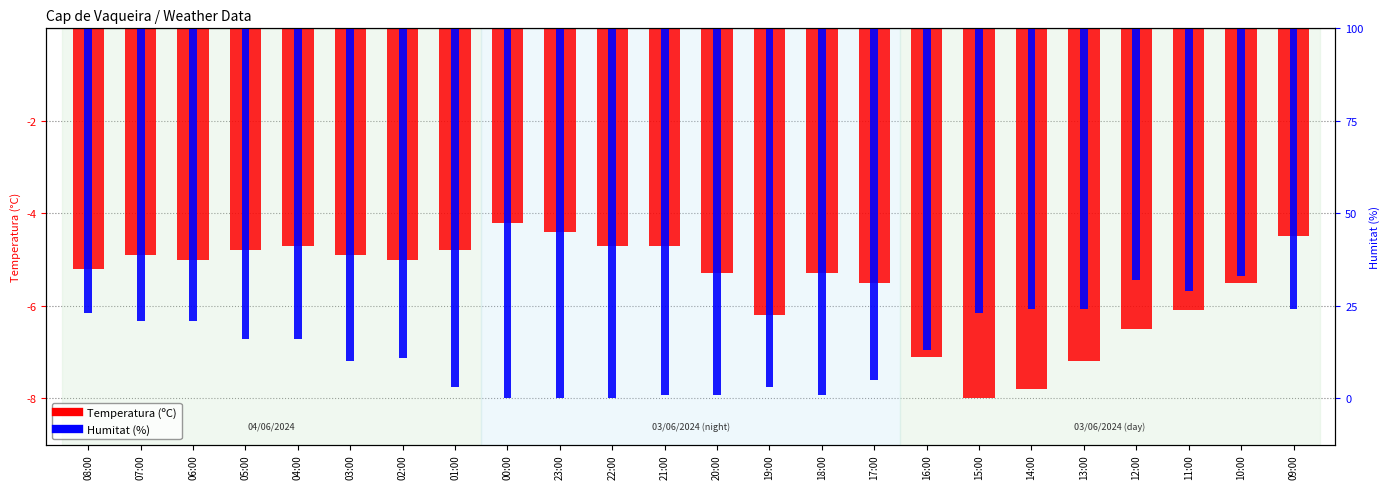

Rank the categories by Temperatura (ºC) value from highest to lowest.

00:00, 23:00, 09:00, 04:00, 22:00, 21:00, 05:00, 01:00, 07:00, 03:00, 06:00, 02:00, 08:00, 20:00, 18:00, 17:00, 10:00, 11:00, 19:00, 12:00, 16:00, 13:00, 14:00, 15:00